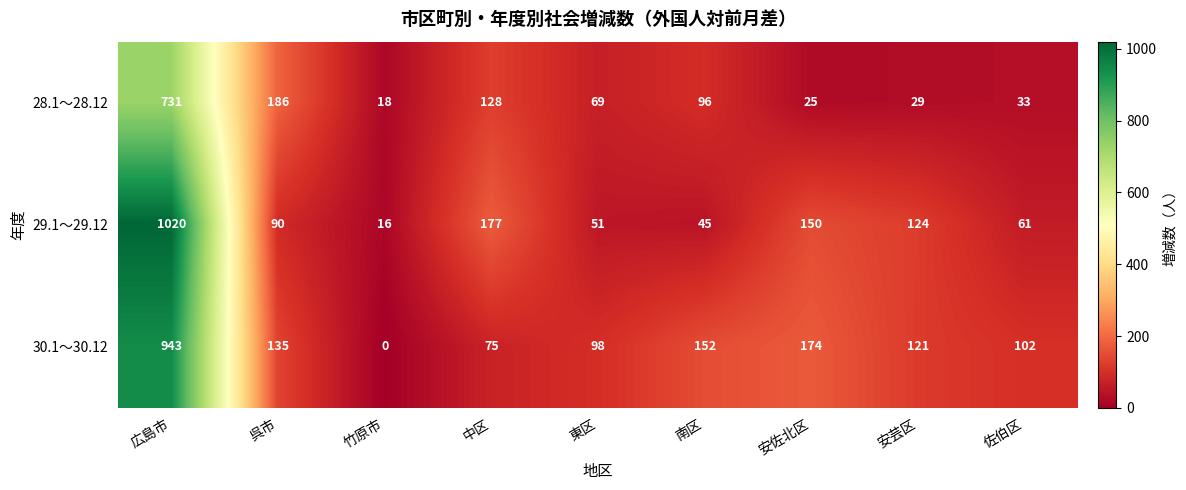

Rank the series at 広島市 from highest to lowest value.

29.1～29.12, 30.1～30.12, 28.1～28.12